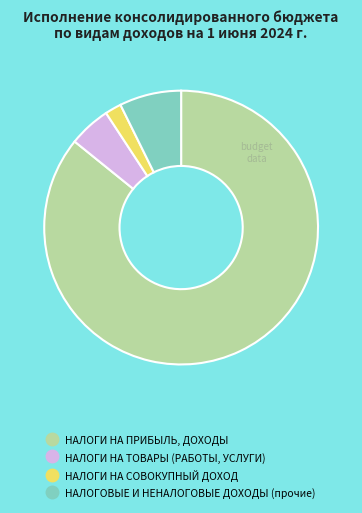

Between НАЛОГИ НА СОВОКУПНЫЙ ДОХОД and НАЛОГИ НА ТОВАРЫ (РАБОТЫ, УСЛУГИ), which is larger?

НАЛОГИ НА ТОВАРЫ (РАБОТЫ, УСЛУГИ)